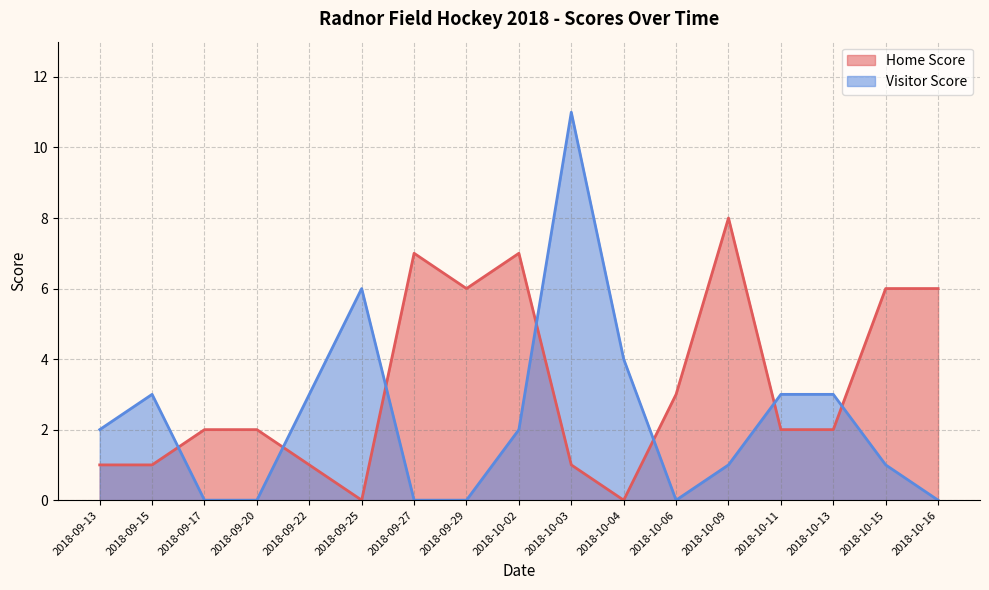

Rank the categories by Home Score value from highest to lowest.

2018-10-09, 2018-09-27, 2018-10-02, 2018-09-29, 2018-10-15, 2018-10-16, 2018-10-06, 2018-09-17, 2018-09-20, 2018-10-11, 2018-10-13, 2018-09-13, 2018-09-15, 2018-09-22, 2018-10-03, 2018-09-25, 2018-10-04